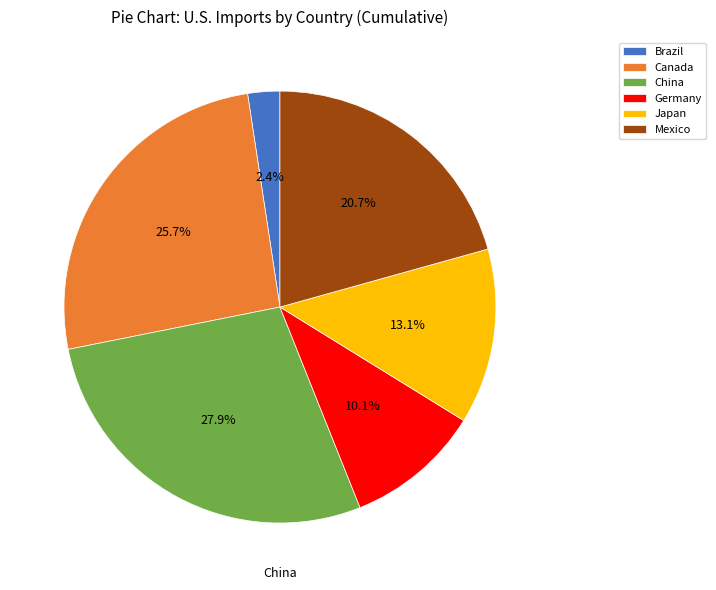

Is there a majority slice in this chart?

No